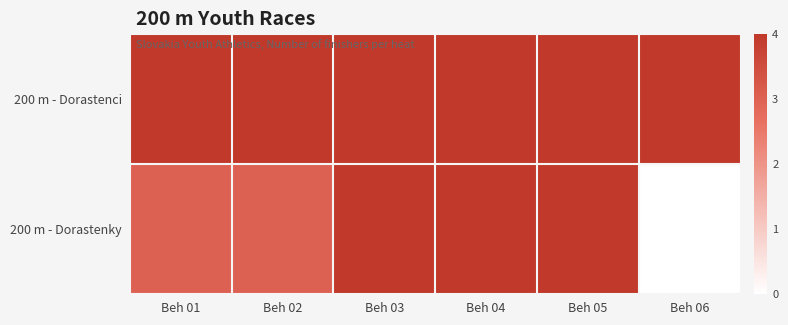

Between Beh 01 and Beh 06, which is larger?

Beh 01